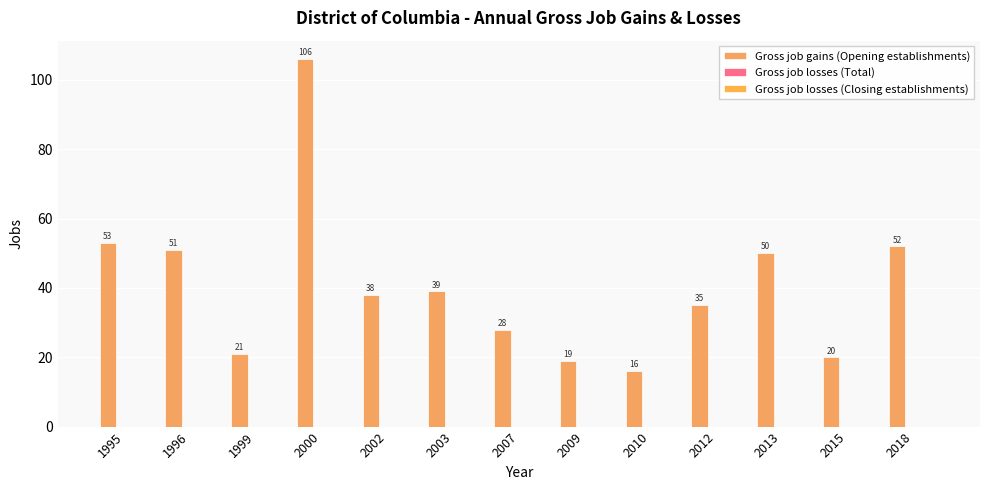

How many bars are there in total?

13